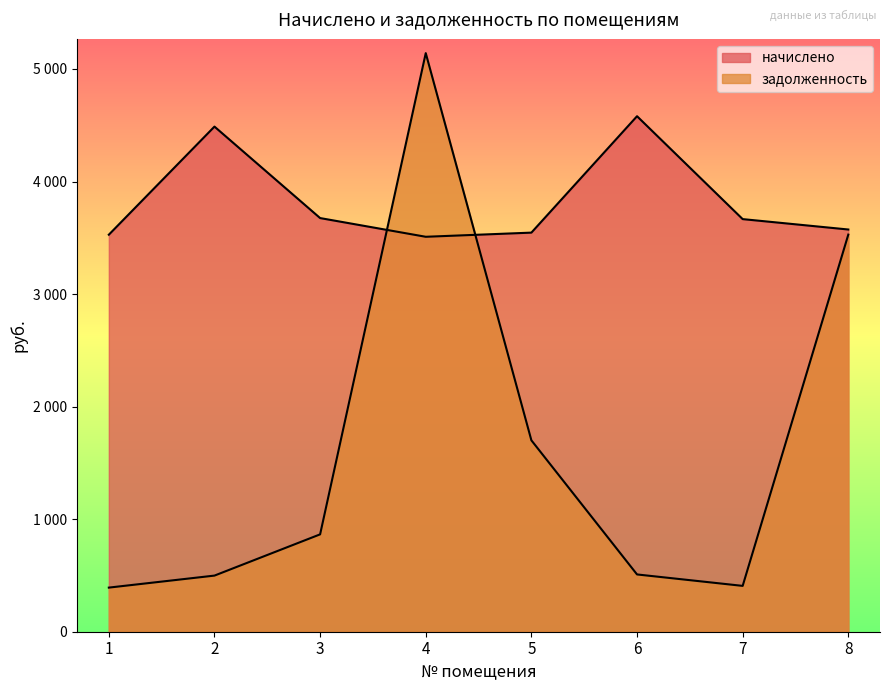

What is the sum of the задолженность values at 6 and 2?

1007.5